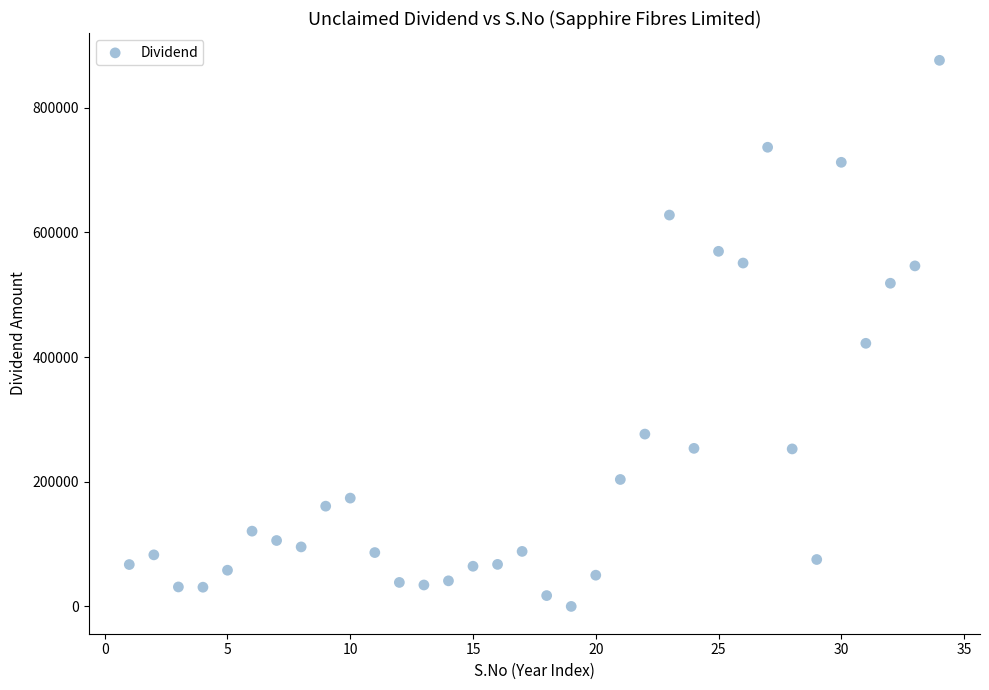

What is the range of Y values (max minus min)?

875981.0